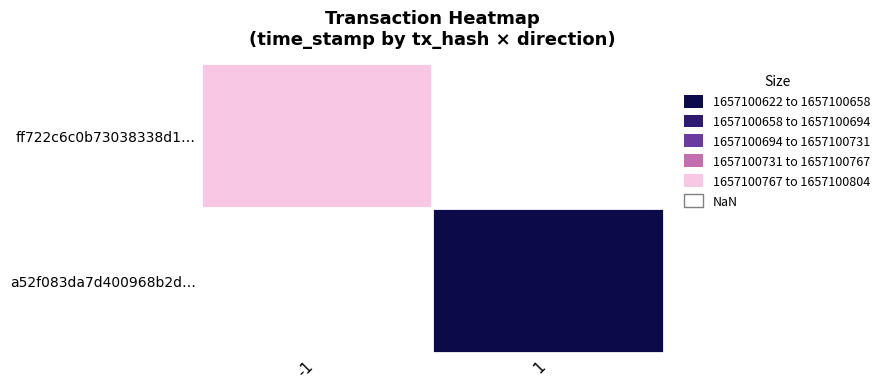

Reading left to right, list all the values displayed in this chart.

ff722c6c0b73038338d1aec289602d9ec542052: -1	1657100803
a52f083da7d400968b2d6118feea8b373d333cc: 1	1657100623